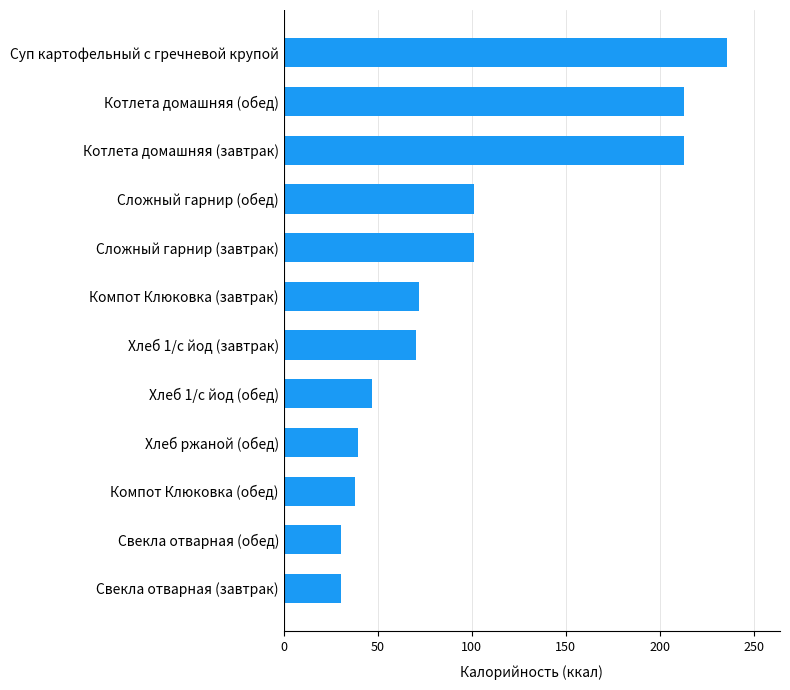

Does the chart contain any negative values?

No